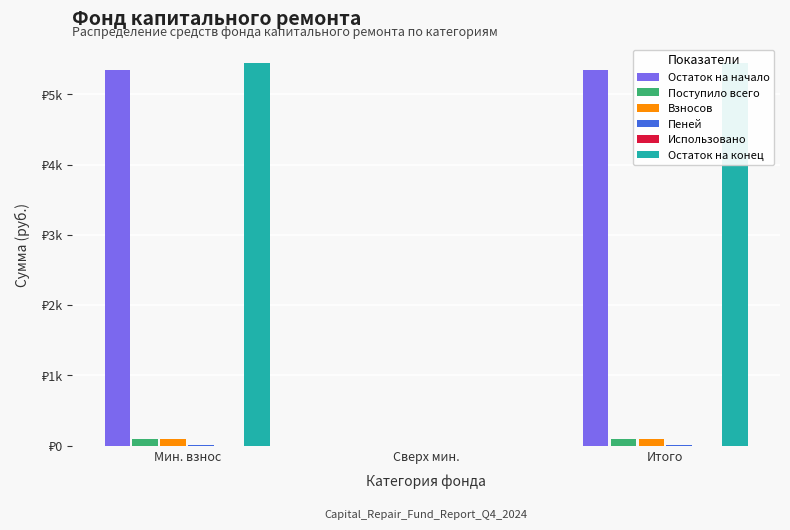

Reading left to right, what are all the values shown in this chart?

Остаток на начало: Мин. взнос=5341.8	Сверх мин.=0.0	Итого=5341.8
Поступило всего: Мин. взнос=98.7	Сверх мин.=0.0	Итого=98.7
Взносов: Мин. взнос=90.0	Сверх мин.=0.0	Итого=90.0
Пеней: Мин. взнос=8.7	Сверх мин.=0.0	Итого=8.7
Использовано: Мин. взнос=0.0	Сверх мин.=0.0	Итого=0.0
Остаток на конец: Мин. взнос=5440.6	Сверх мин.=0.0	Итого=5440.6